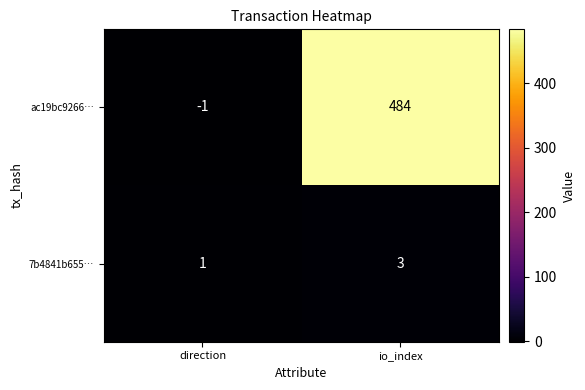

What is the minimum value shown in the chart?

-1